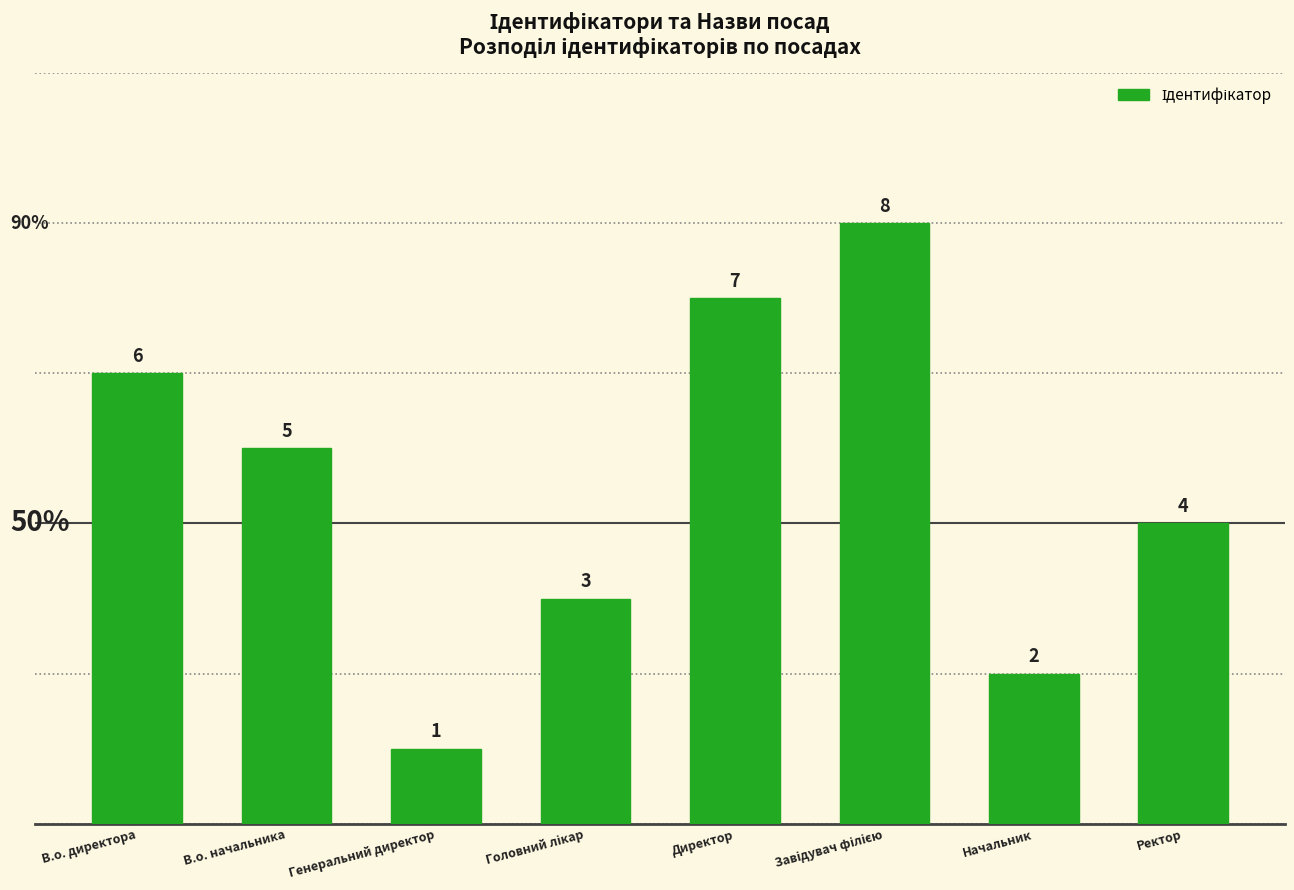

How many values are between 3 and 7?

5